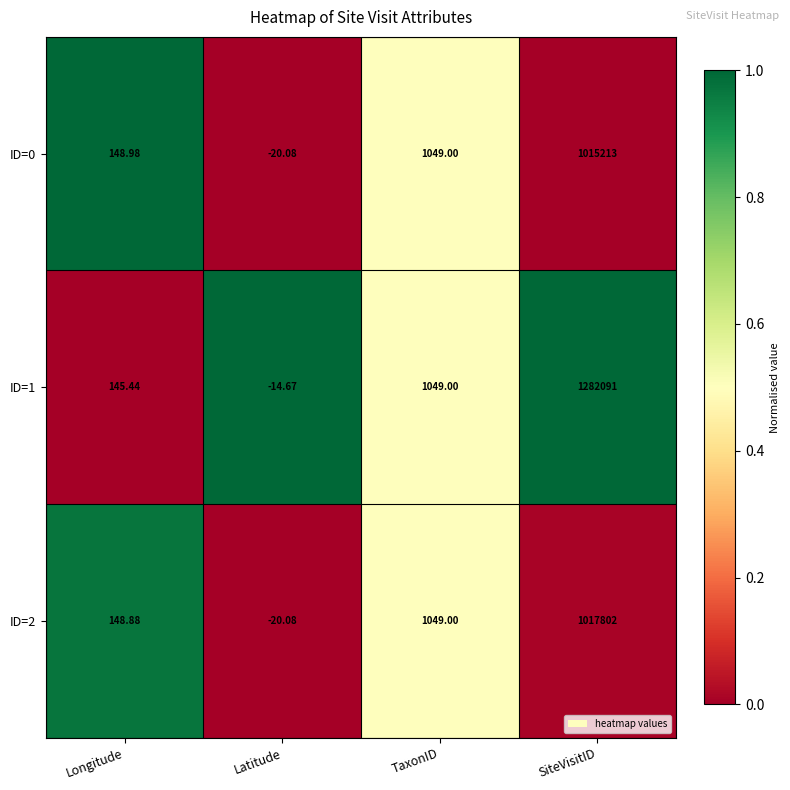

What is the total value across all series at TaxonID?

3147.0